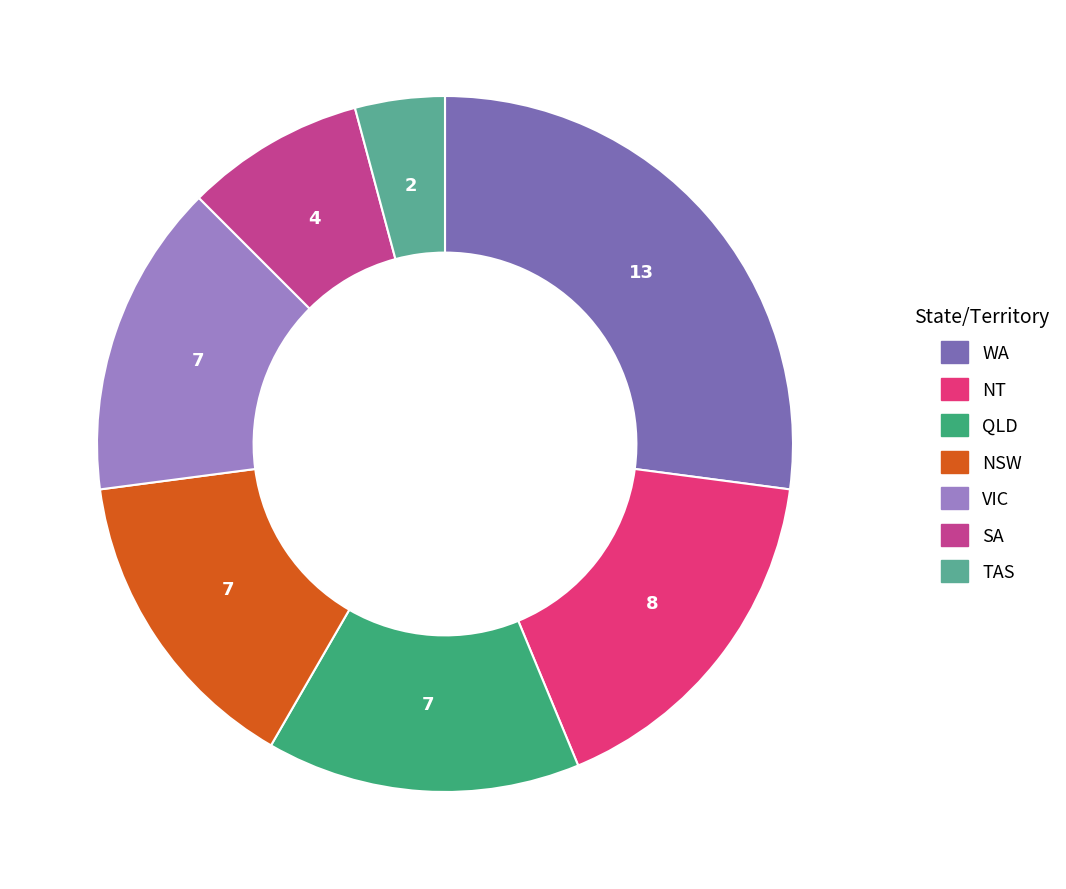

Does any single category account for the majority?

No